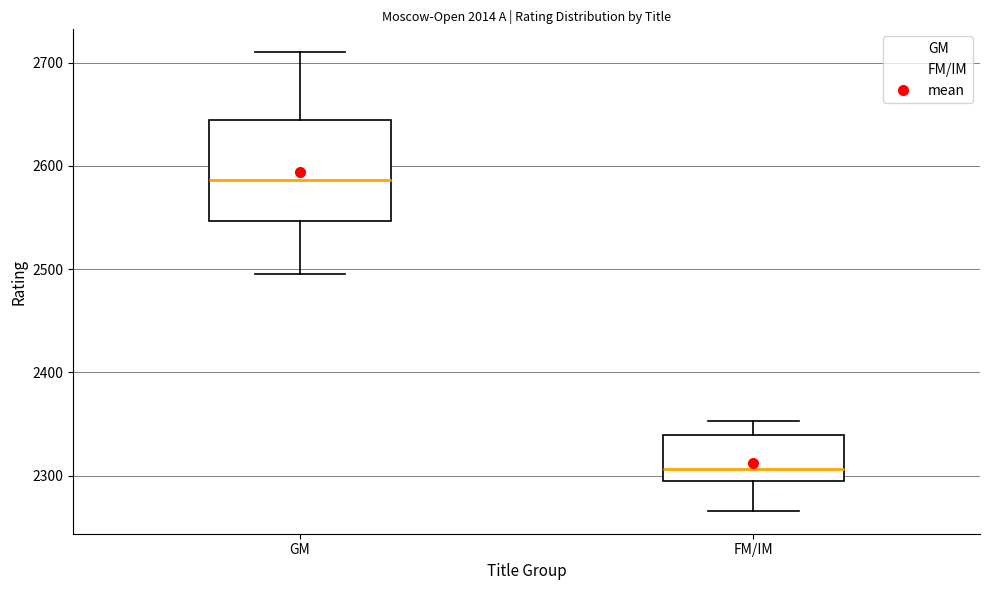

Comparing the boxes themselves (not the whiskers), which one is the tallest?

GM